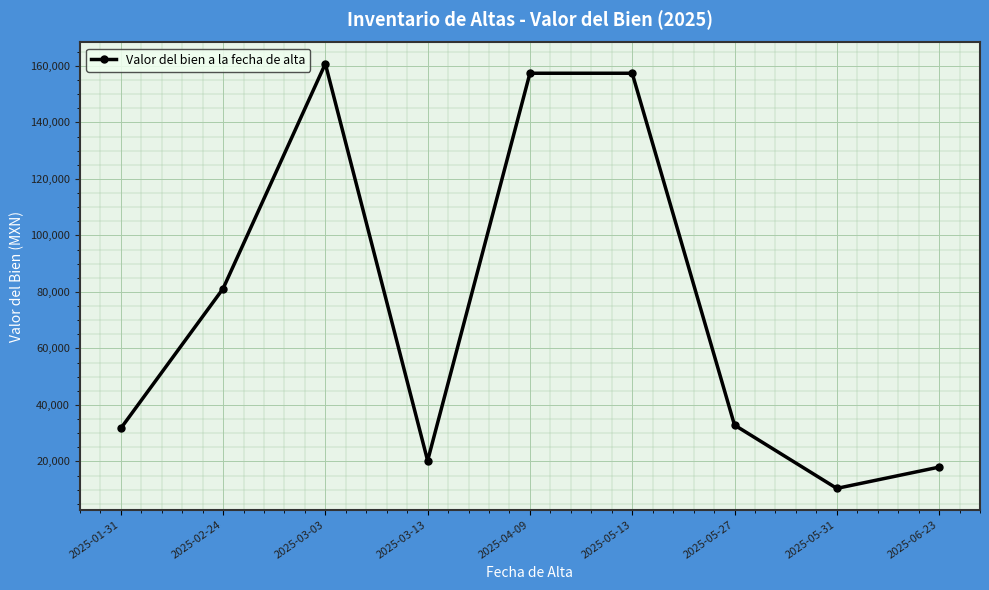

What is the difference between the values at 2025-04-09 and 2025-06-23?

139437.6